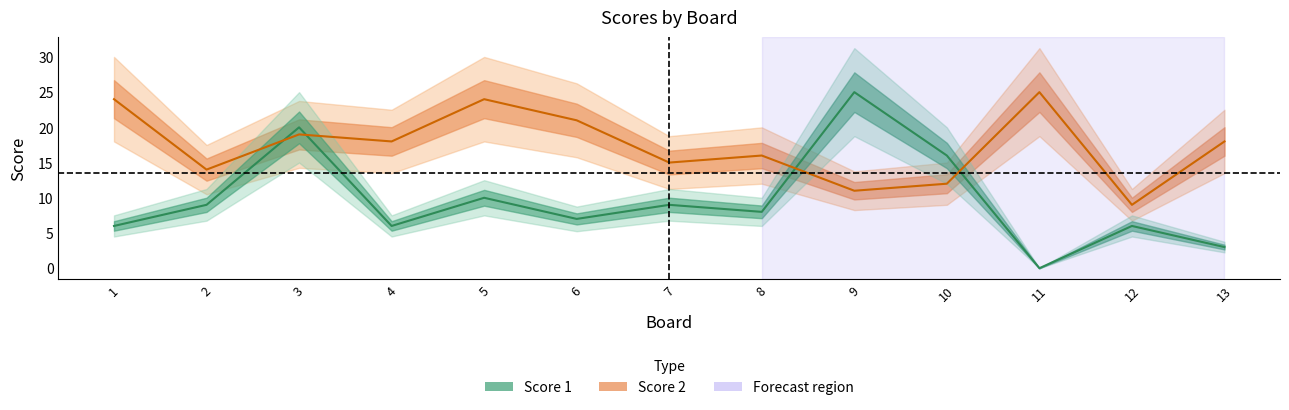

How many distinct data groups are displayed?

2